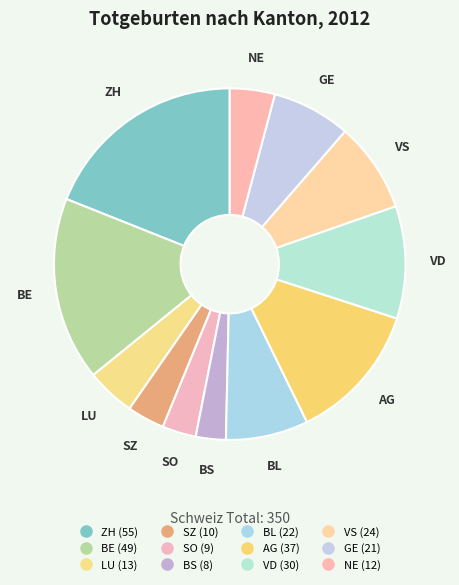

How many segments does this pie chart have?

12